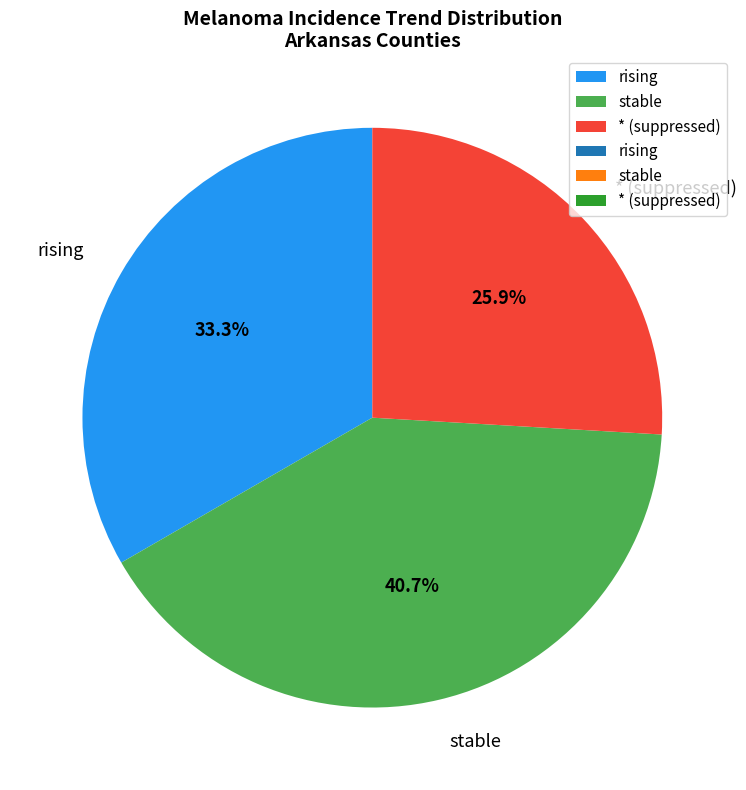

True or false: stable accounts for 5% of the total.

False